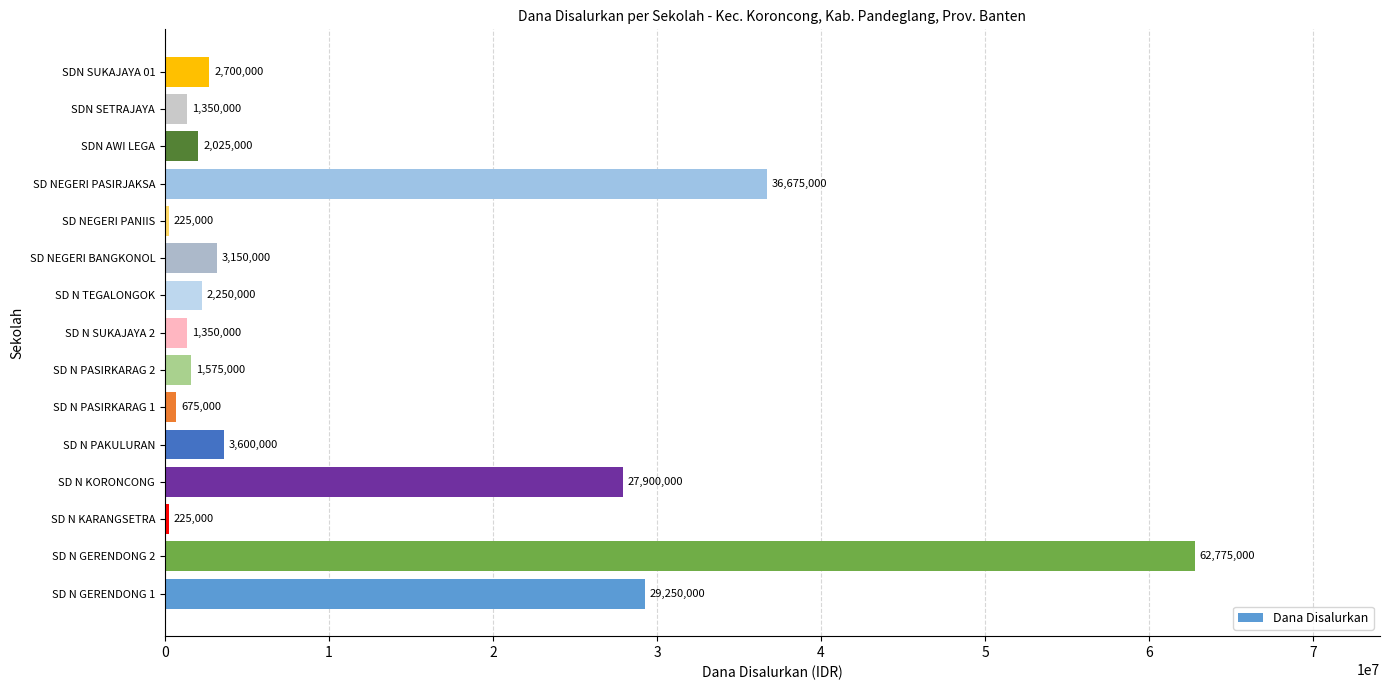

At which category does the chart reach its peak across all series?

SD N GERENDONG 2